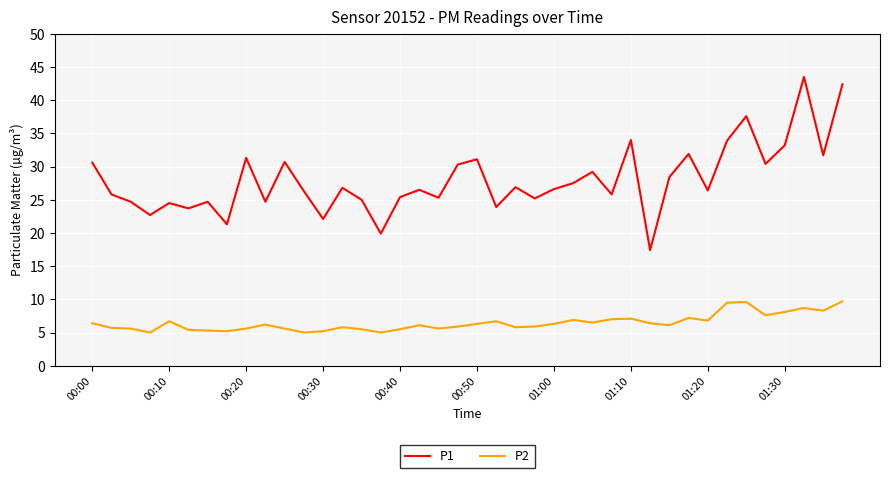

Which series has the largest total across all categories?

P1